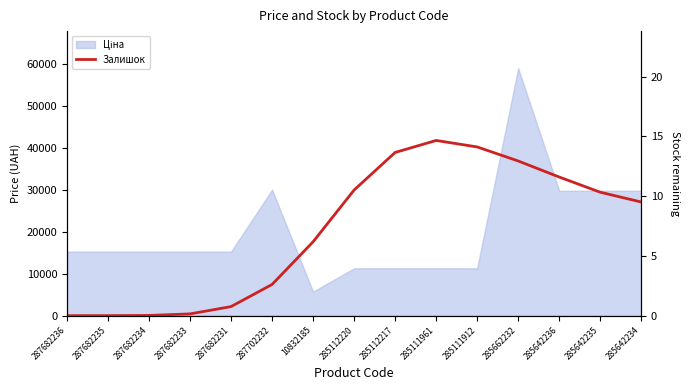

Does the chart have visible grid lines?

No